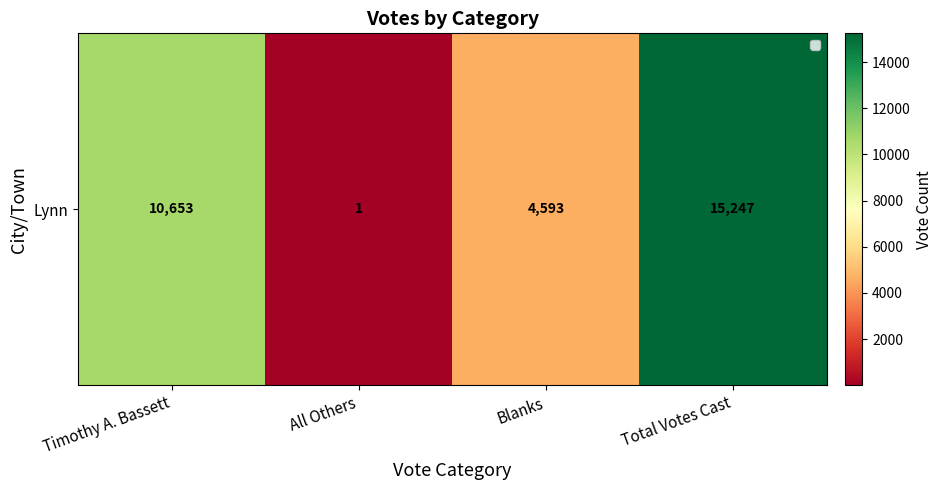

Count the number of values greater than 10653.

1